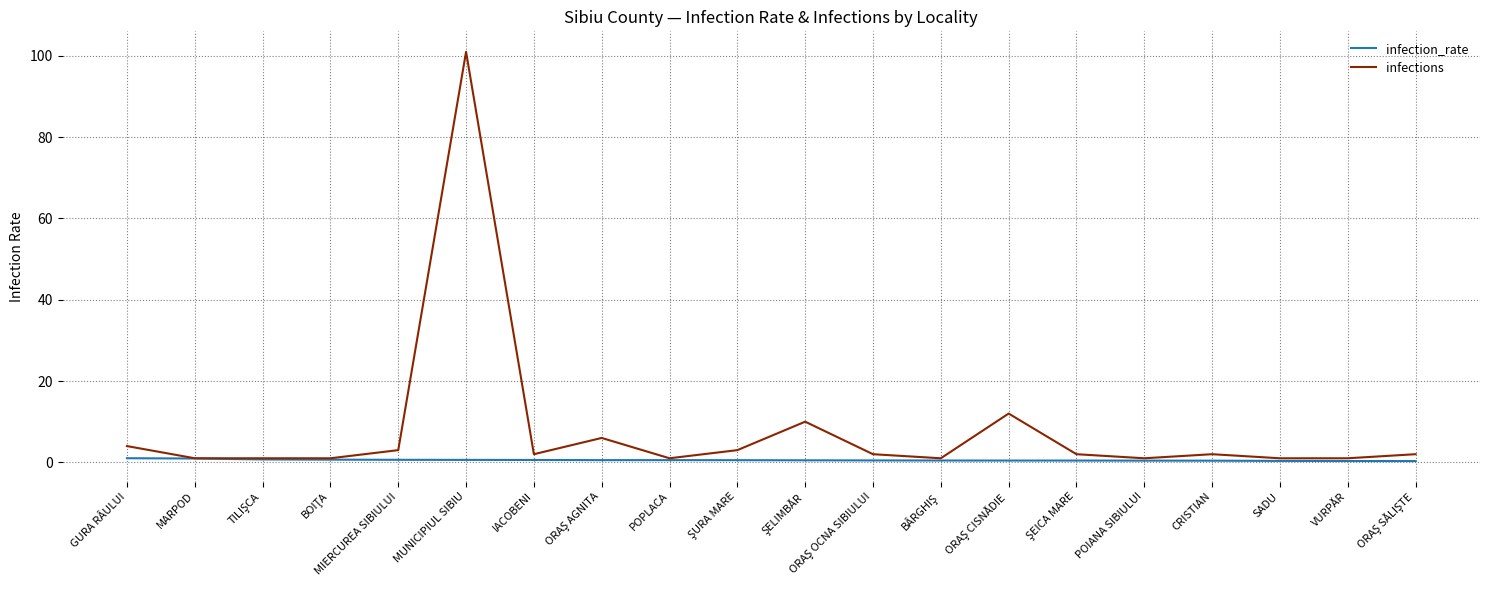

Which series has the largest total across all categories?

infections